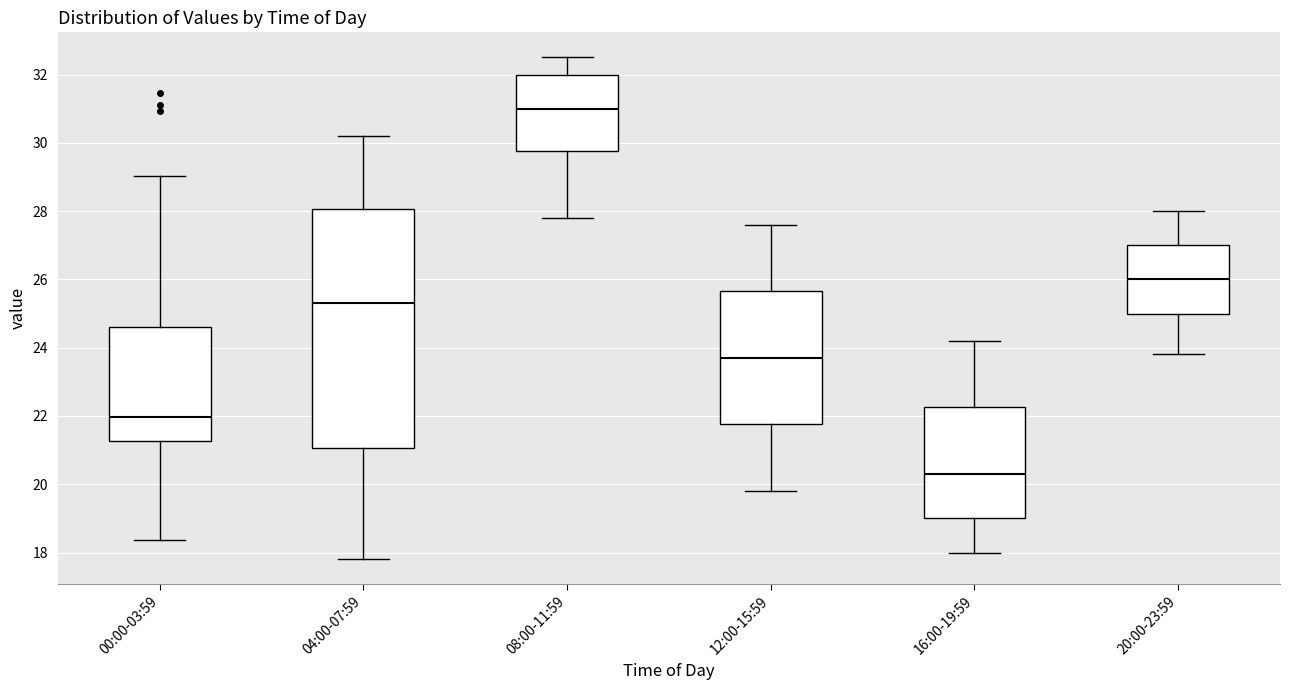

Comparing the boxes themselves (not the whiskers), which one is the tallest?

04:00-07:59